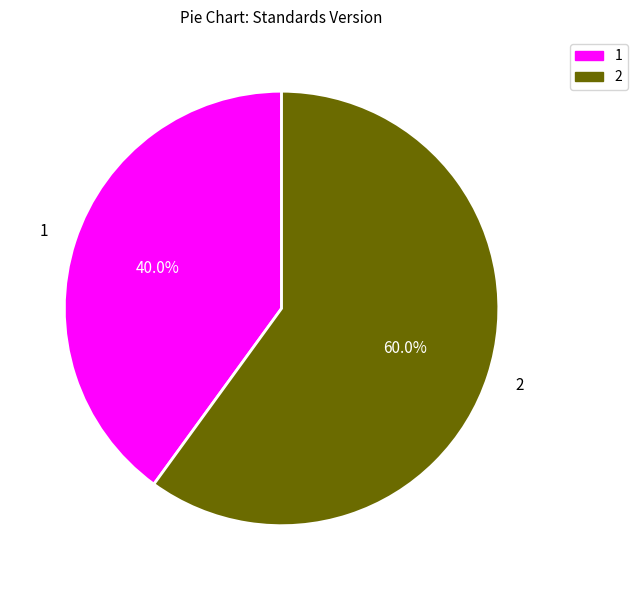

What percentage is the 1 slice, to the nearest percent?

40%